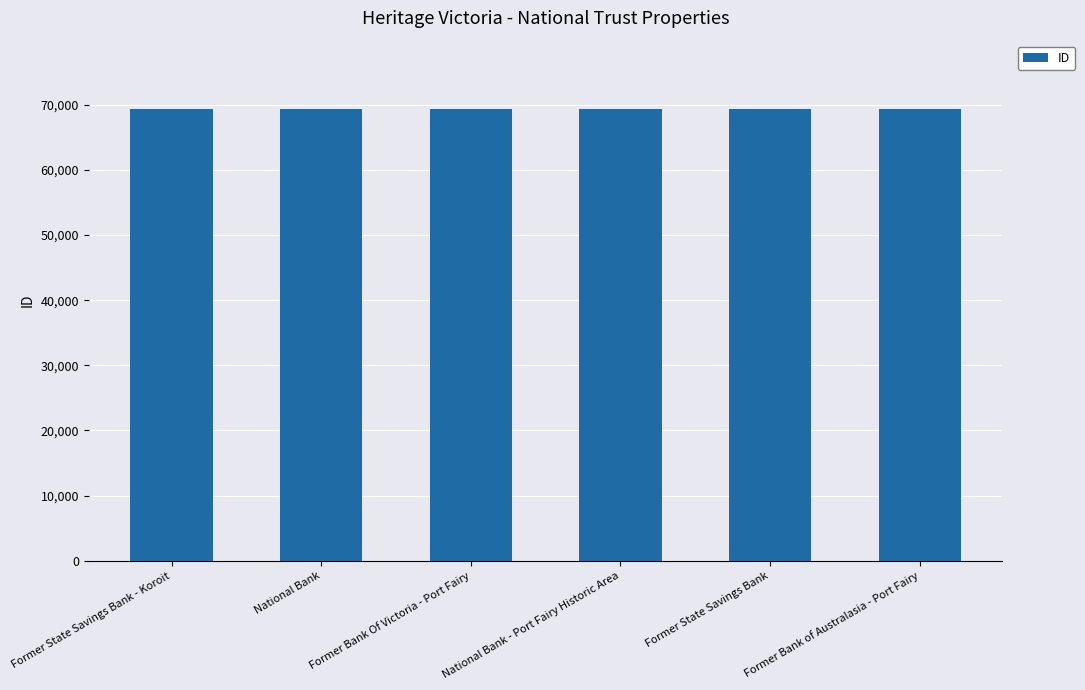

Approximately how many times larger is the value at Former Bank Of Victoria - Port Fairy compared to National Bank?

1.0